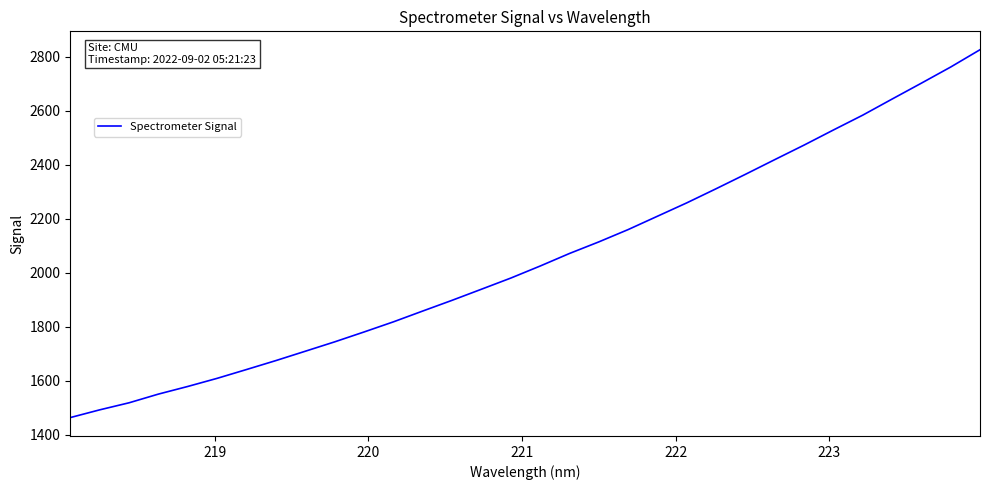

What is the greatest value displayed?

2826.4